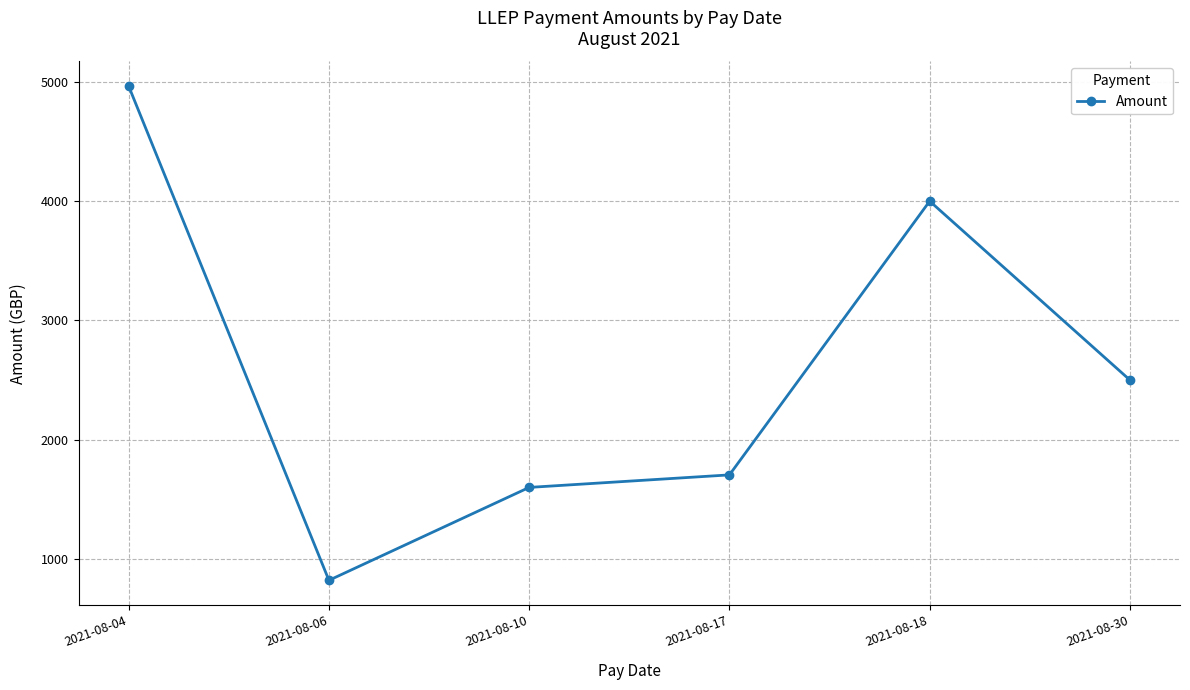

Reading left to right, list all the values displayed in this chart.

2021-08-04=4964	2021-08-06=821	2021-08-10=1600	2021-08-17=1705	2021-08-18=4000	2021-08-30=2500